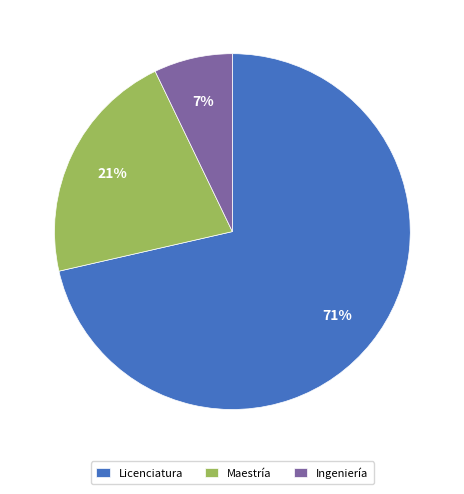

Combined, do Maestría and Licenciatura account for over 50%?

Yes